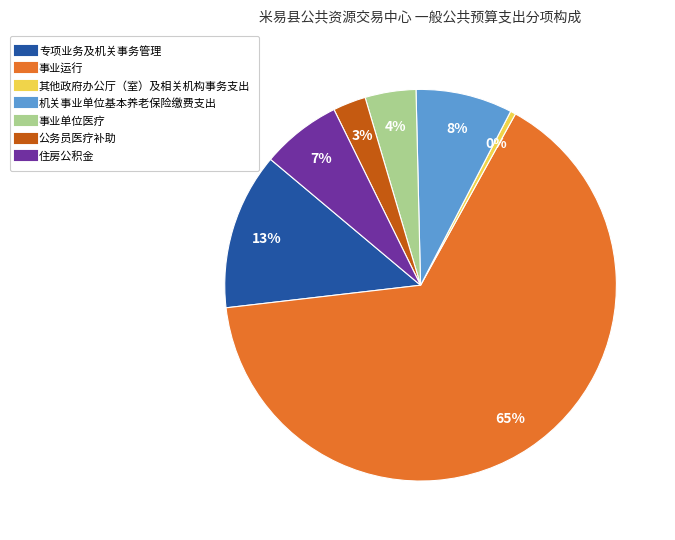

Which has a higher value, 机关事业单位基本养老保险缴费支出 or 住房公积金?

机关事业单位基本养老保险缴费支出